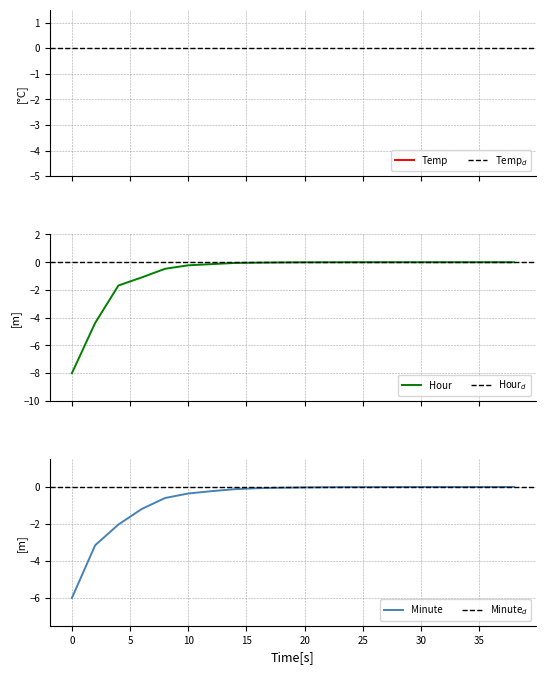

At which category is the sum across all series the highest?

38